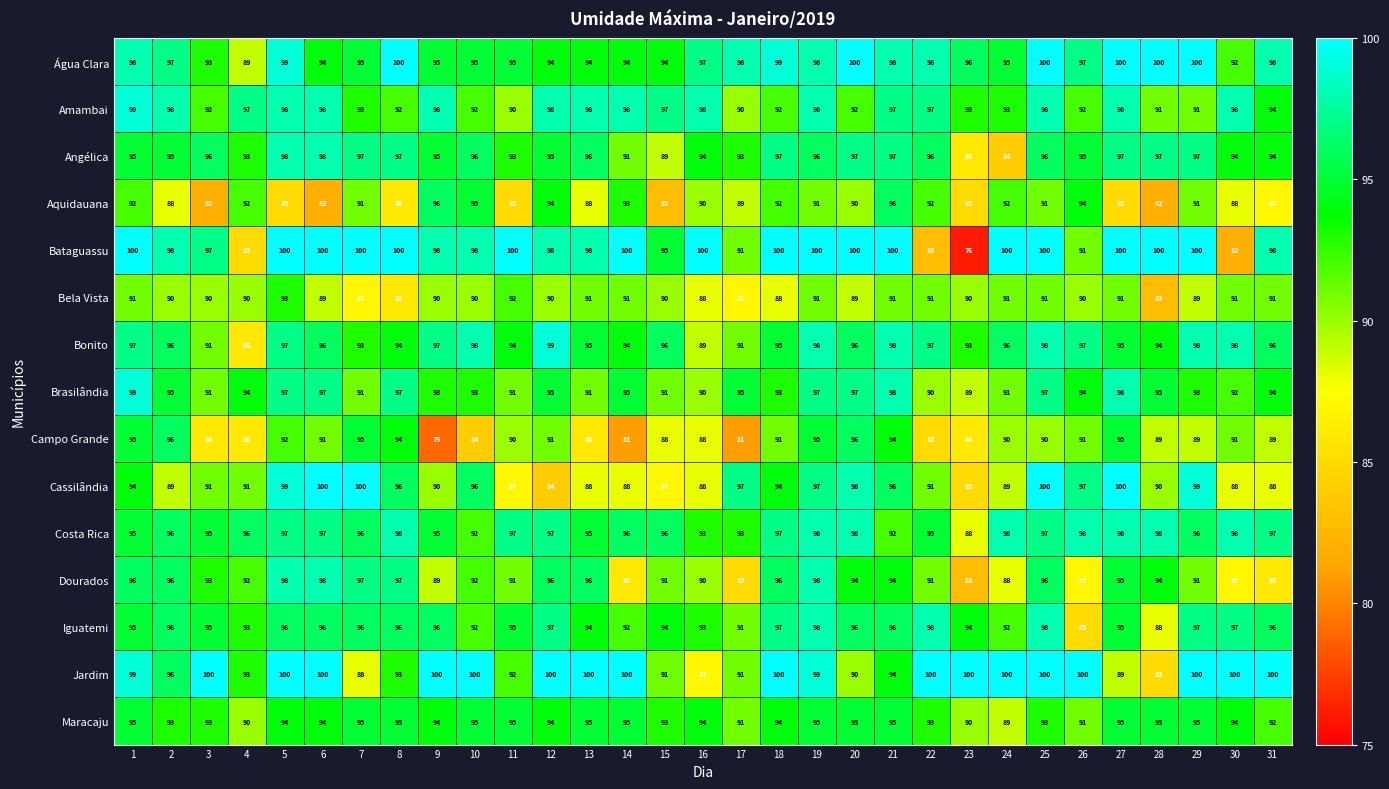

What is the total value across all series at 27?

1431